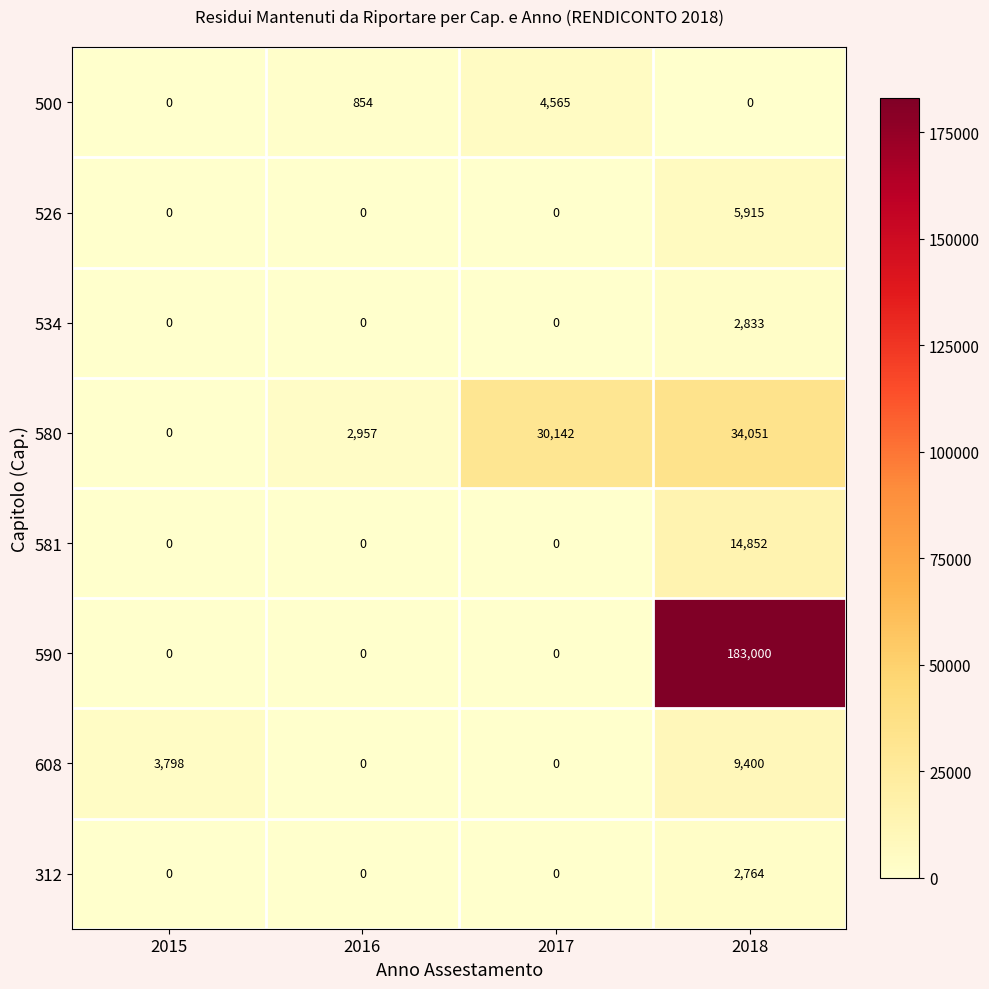

Which series has the largest total across all categories?

590